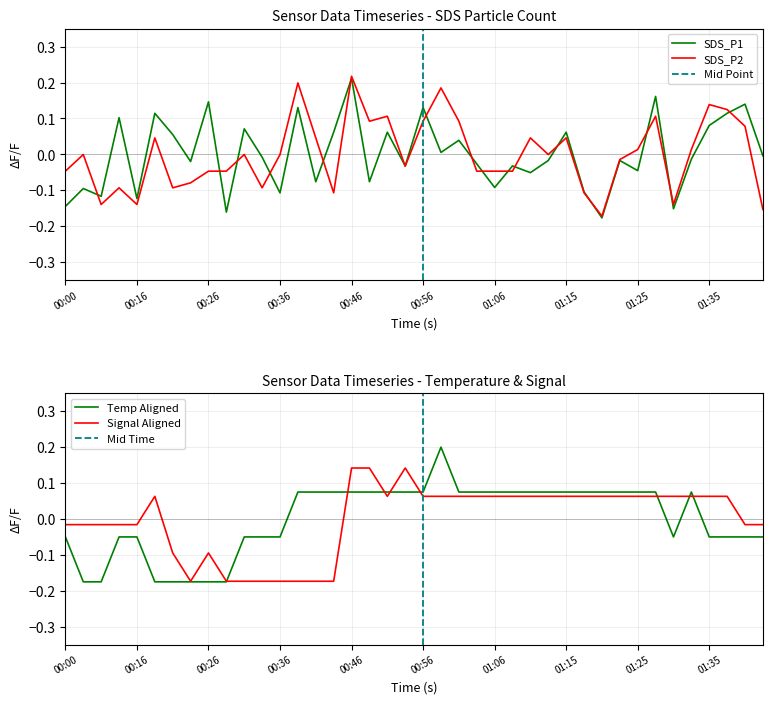

At which category is the sum across all series the highest?

00:46